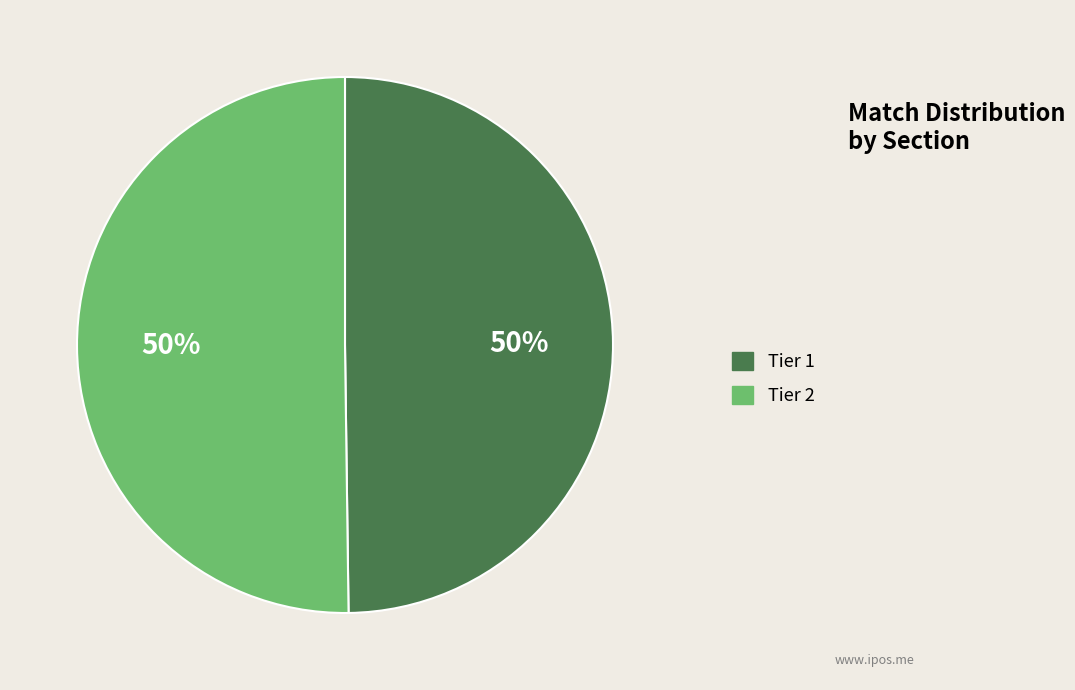

Combined, do Tier 2 and Tier 1 account for over 50%?

Yes